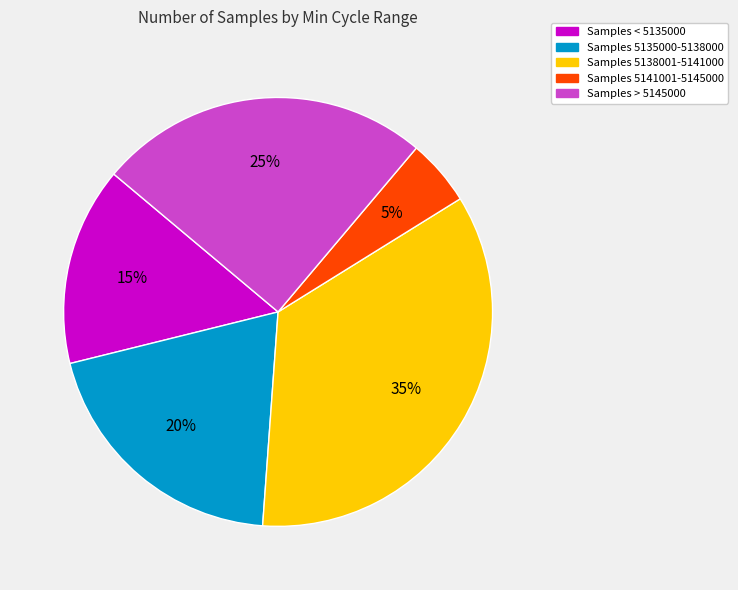

Is there a majority slice in this chart?

No